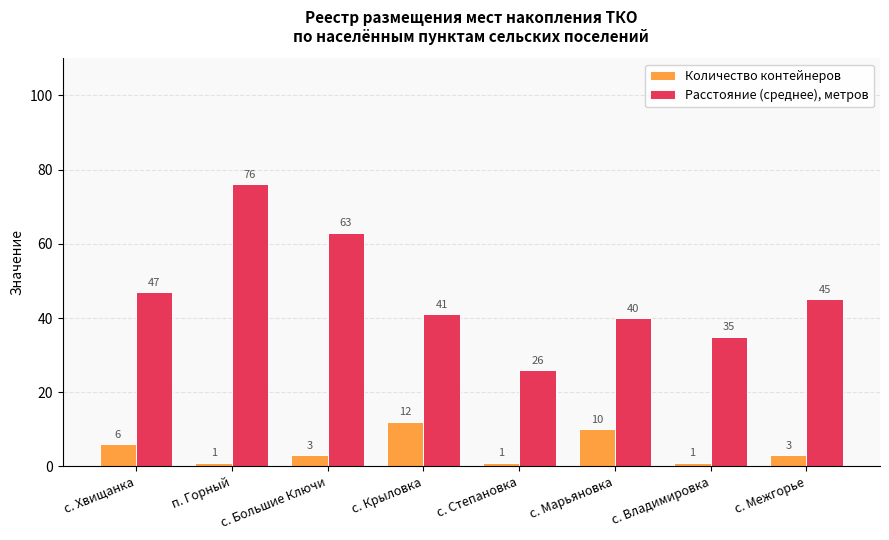

Reading left to right, what are all the values shown in this chart?

Количество контейнеров: 6	1	3	12	1	10	1	3
Расстояние (среднее), метров: 47	76	63	41	26	40	35	45